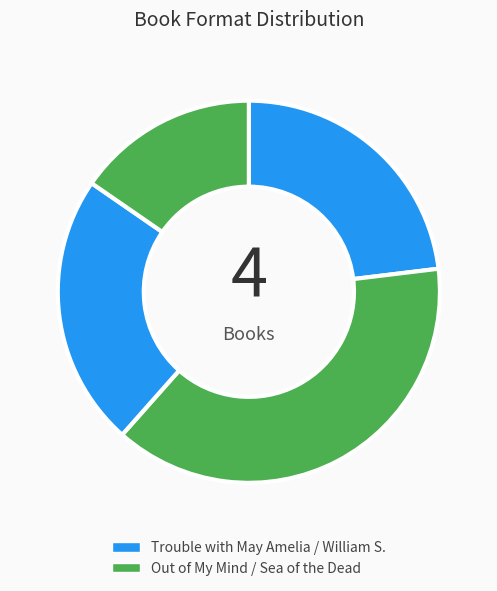

Count the number of slices in the pie.

4